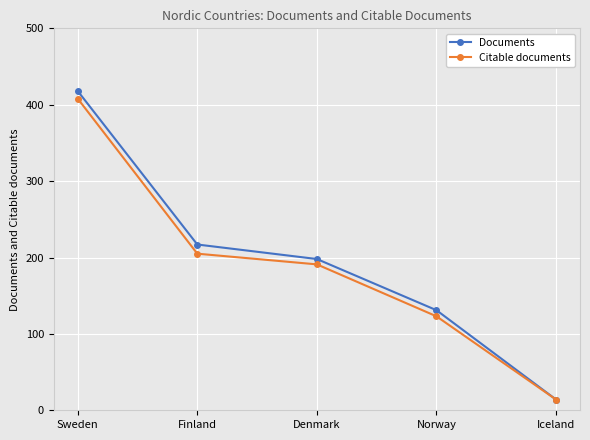

True or false: Citable documents has a value of 123 at Norway.

True